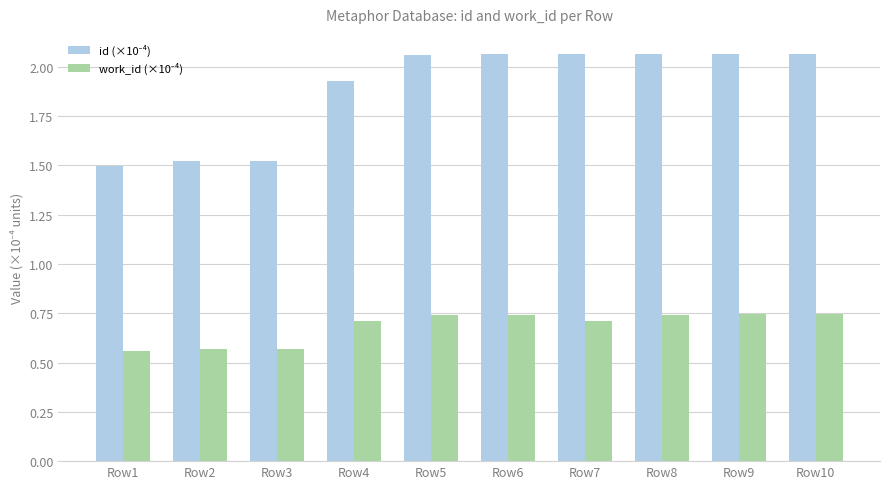

What is the spread (max minus min) of values at Row10?

1.3